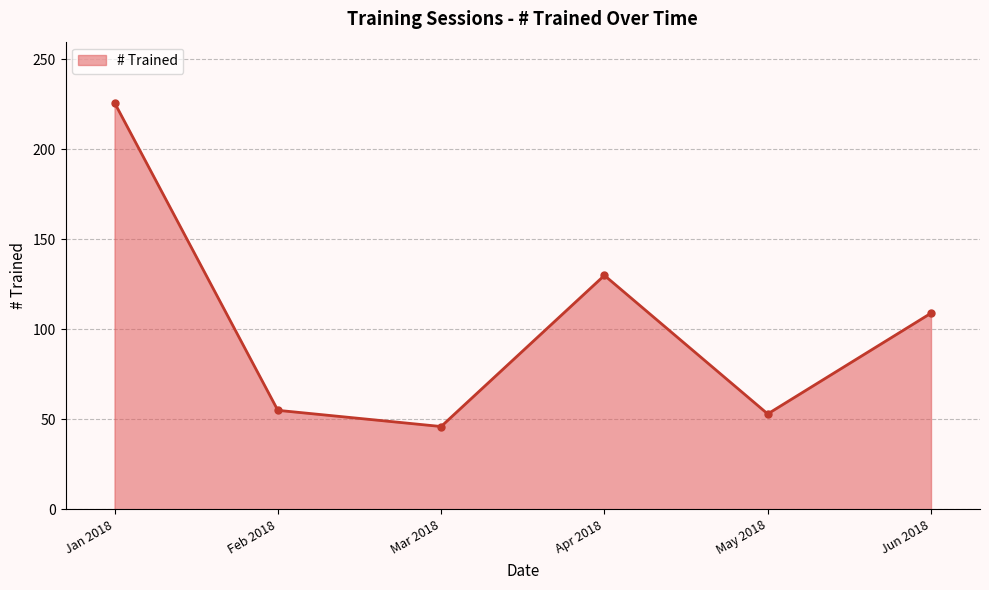

Which has a higher value, Jun 2018 or Mar 2018?

Jun 2018